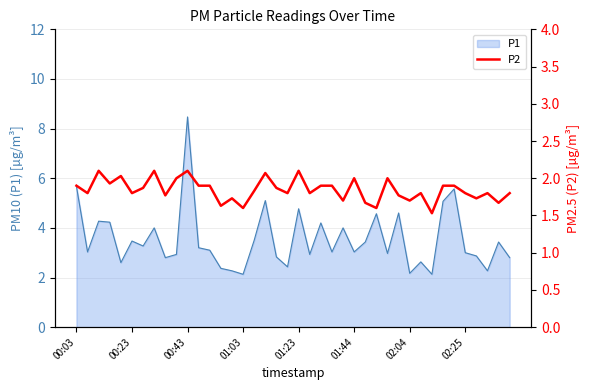

Reading left to right, list all the values displayed in this chart.

1.9	1.8	2.1	1.9	2.0	1.8	1.9	2.1	1.8	2.0	2.1	1.9	1.9	1.6	1.7	1.6	1.8	2.1	1.9	1.8	2.1	1.8	1.9	1.9	1.7	2.0	1.7	1.6	2.0	1.8	1.7	1.8	1.5	1.9	1.9	1.8	1.7	1.8	1.7	1.8